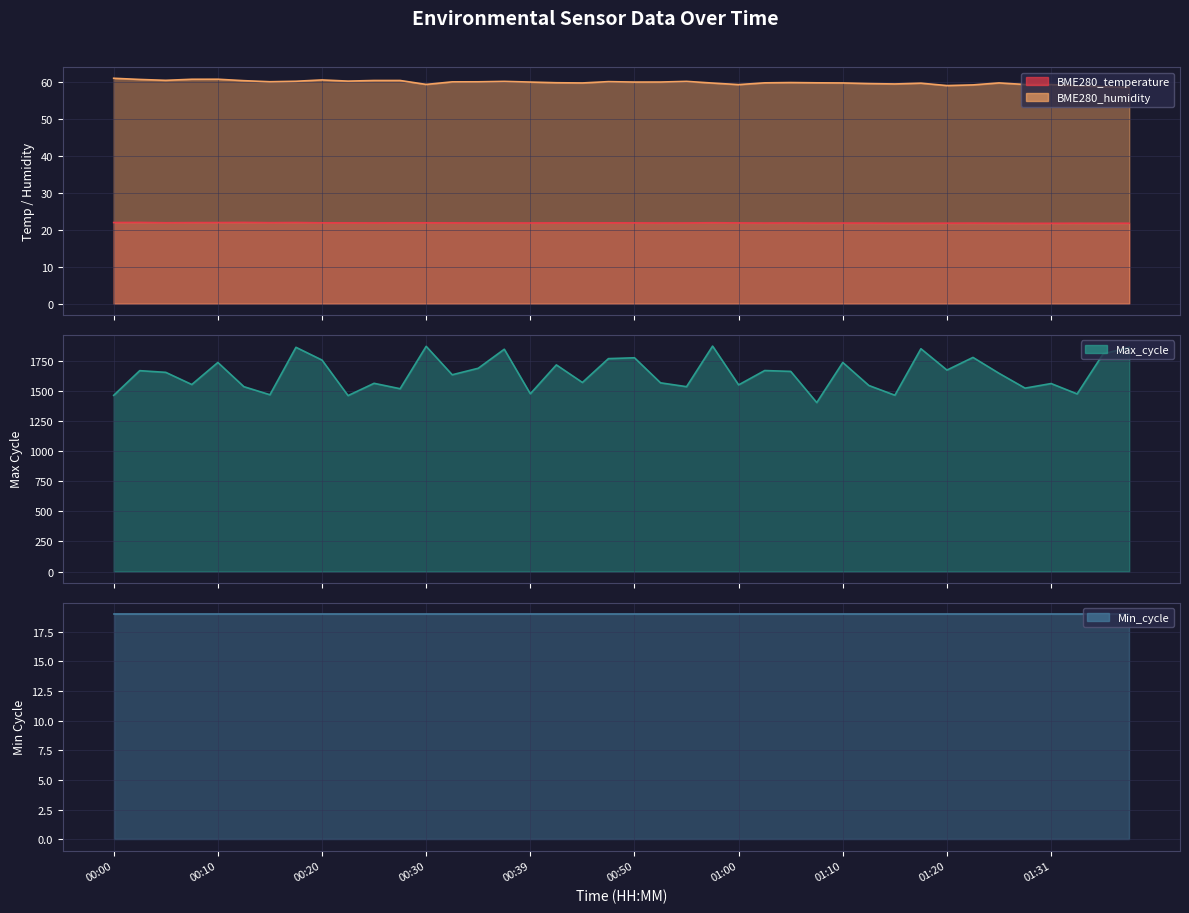

Which category has the lowest value in the BME280_temperature series?

01:28